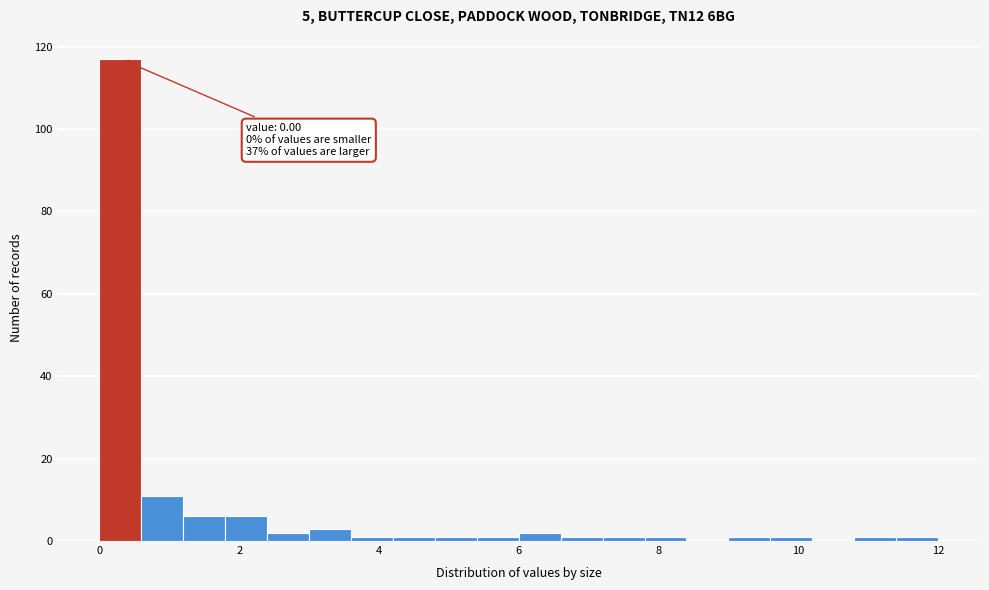

Around what value on the x-axis is the tallest bar? Give the approximate position of its centre, as read against the axis.

0.4